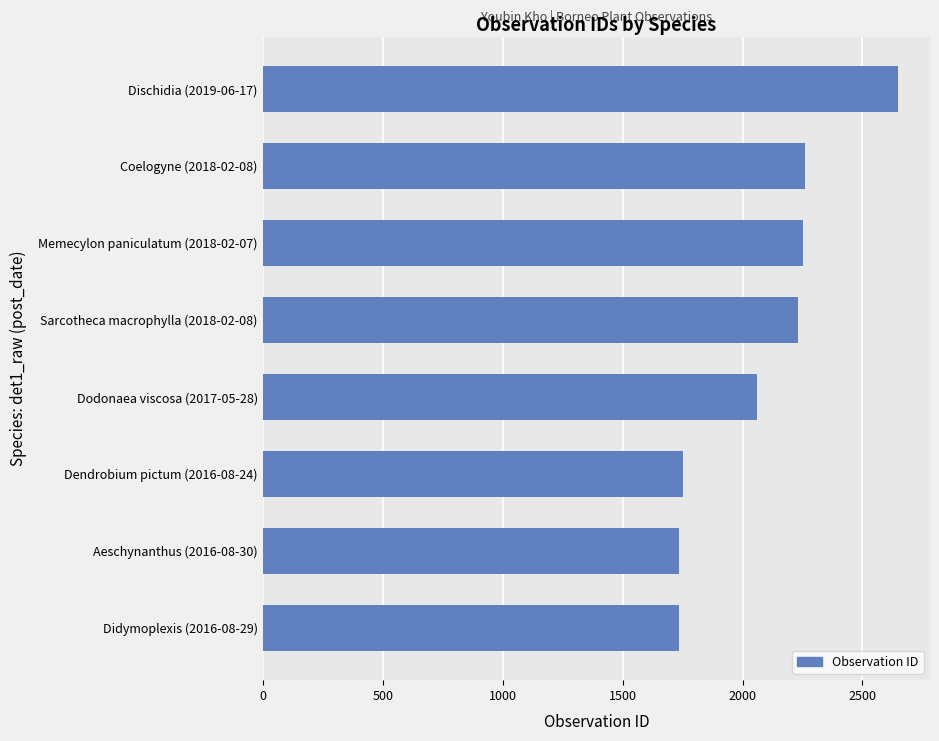

The value at Dodonaea viscosa (2017-05-28) is 2062. True or false?

True